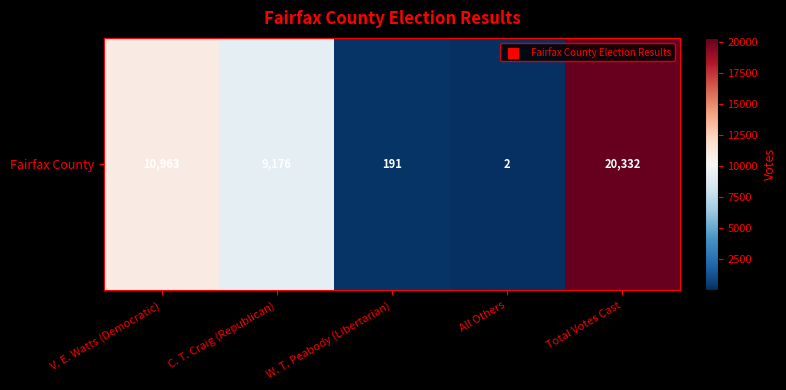

The chart shows a value of 31859 at Total Votes Cast. True or false?

False